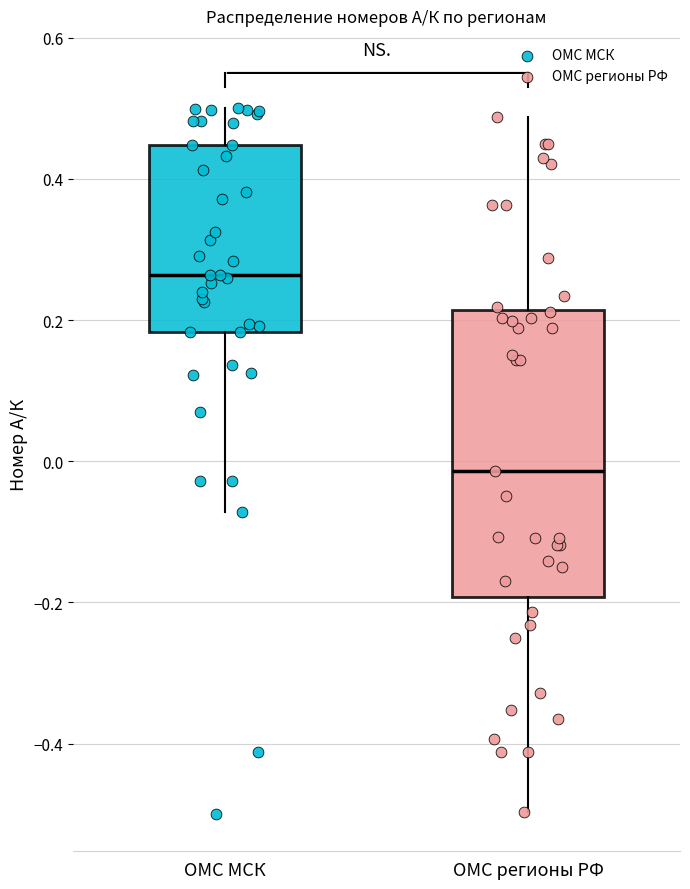

Reading left to right, read every box against the y-axis: the position of its median line, the range the box covers, and the ends of its whiskers. The values are not printed on the chart, so give them approximately, as read against the axis.

ОМС МСК: median 0.26, box 0.18 to 0.44, whiskers -0.08 to 0.50
ОМС регионы РФ: median -0.02, box -0.20 to 0.22, whiskers -0.50 to 0.48